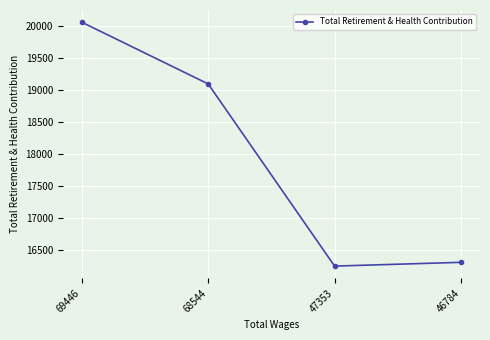

What is the difference between the values at 69446 and 46784?

3750